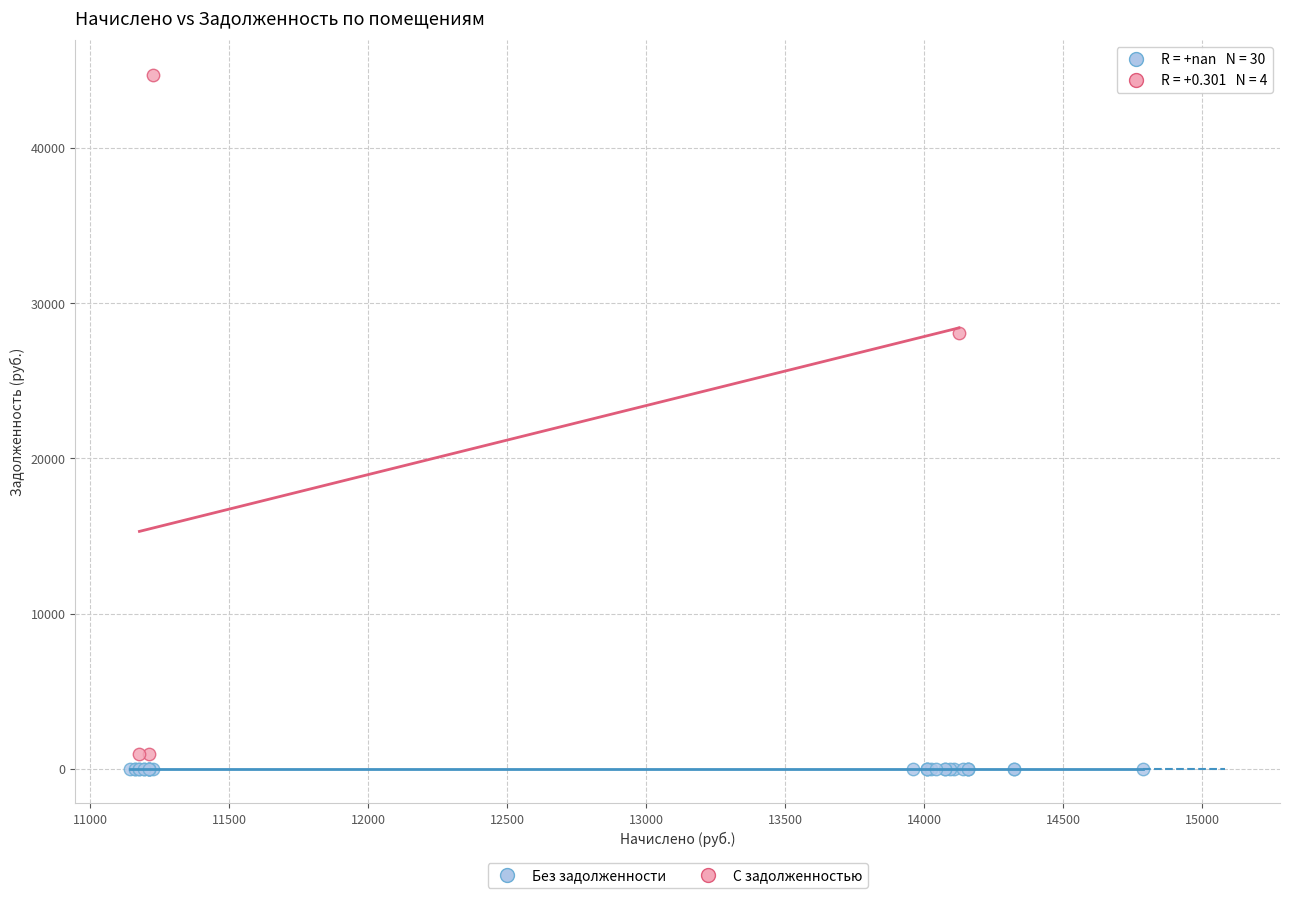

Which series reaches the maximum Y coordinate?

С задолженностью